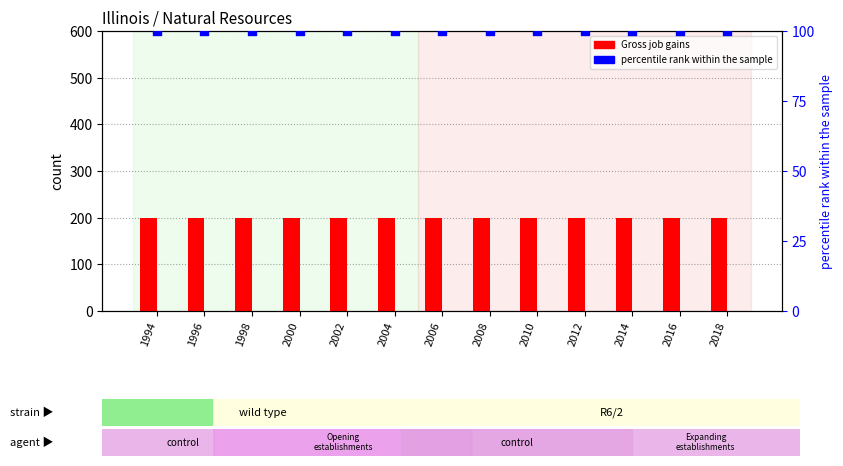

At how many categories does at least one series exceed 98?

13